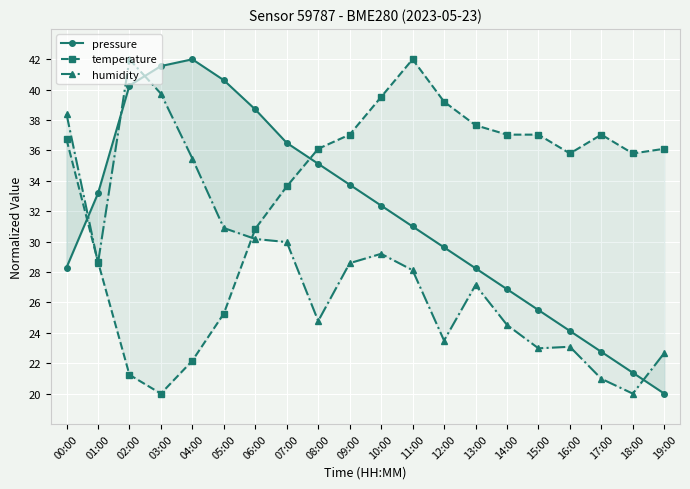

What is the sum of the temperature values at 11:00 and 15:00?

79.0